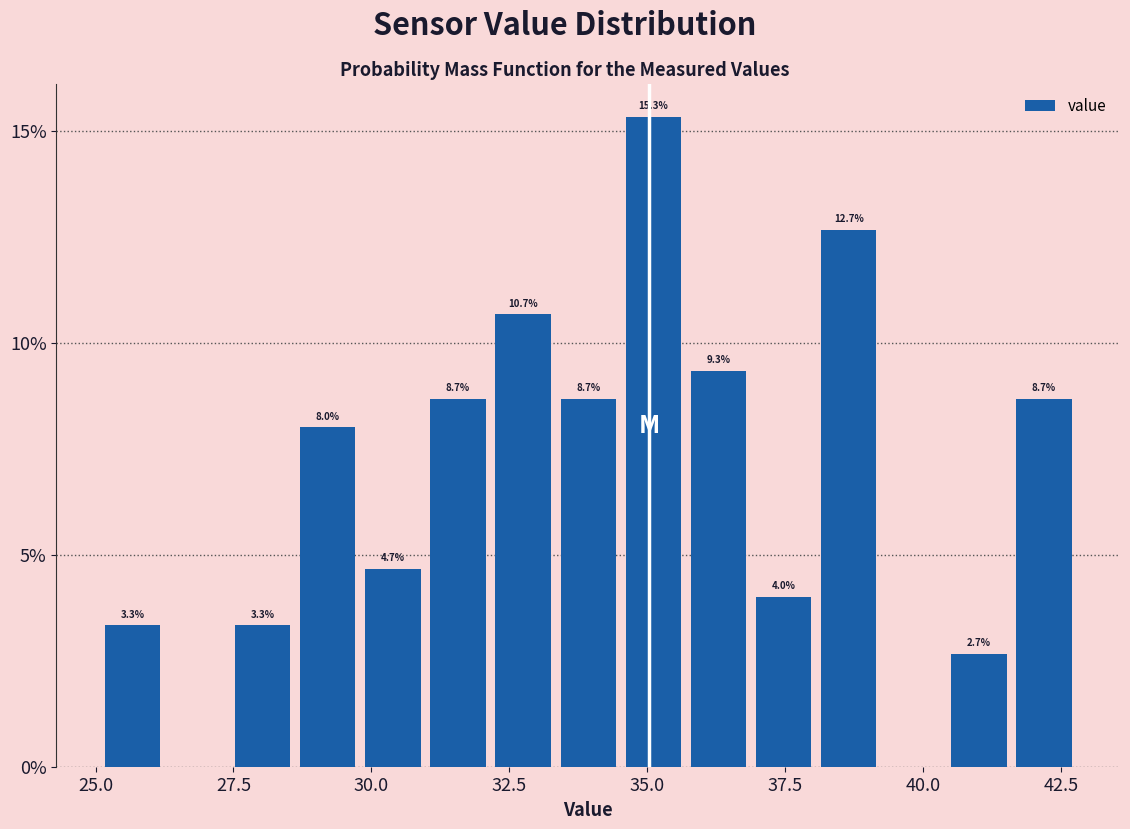

Read against the x-axis, roughly where is the centre of the tallest bar?

35.0